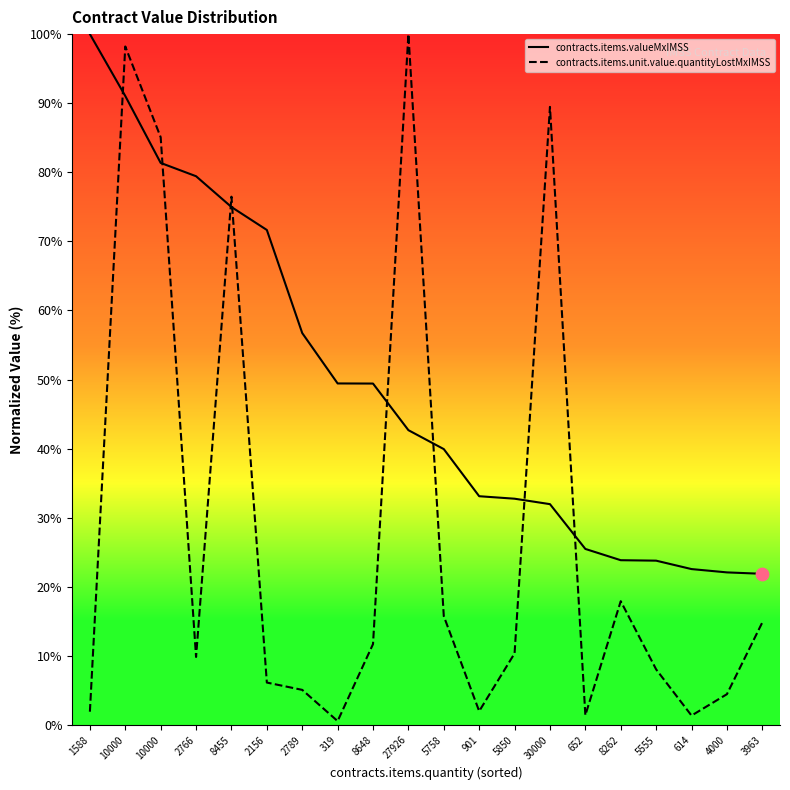

At which category is the sum across all series the highest?

10000